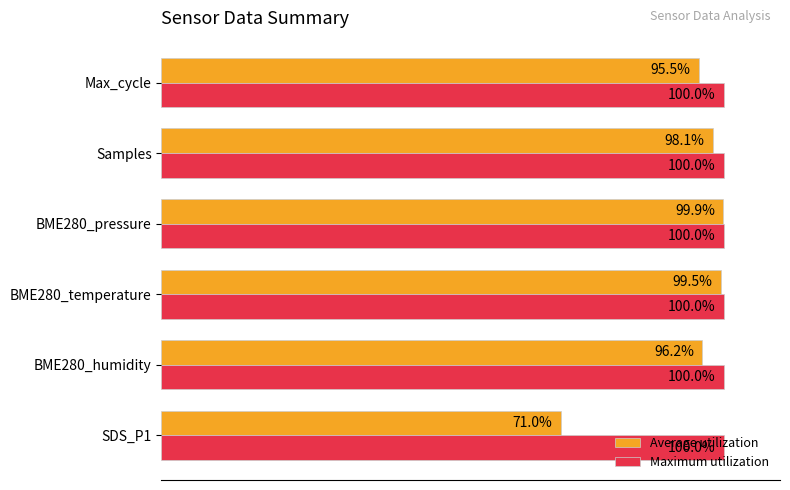

Which series has the largest range (max minus min)?

Average utilization